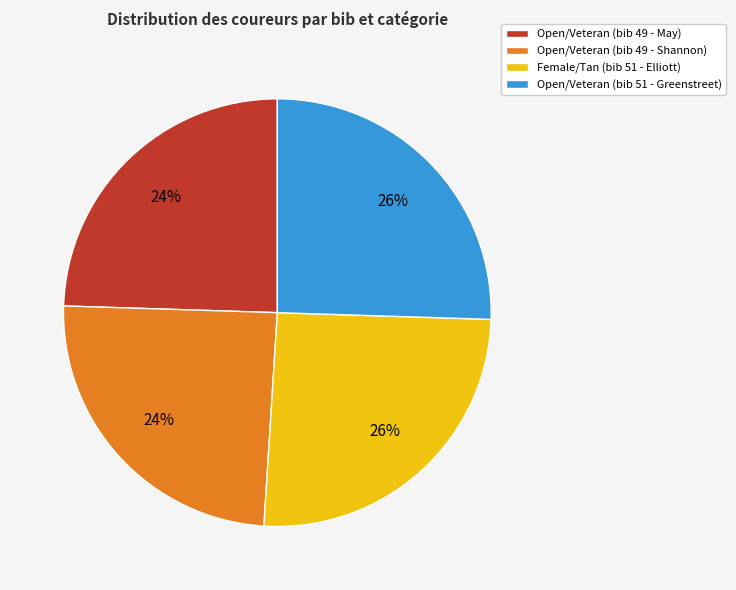

How many slices are in this pie chart?

4